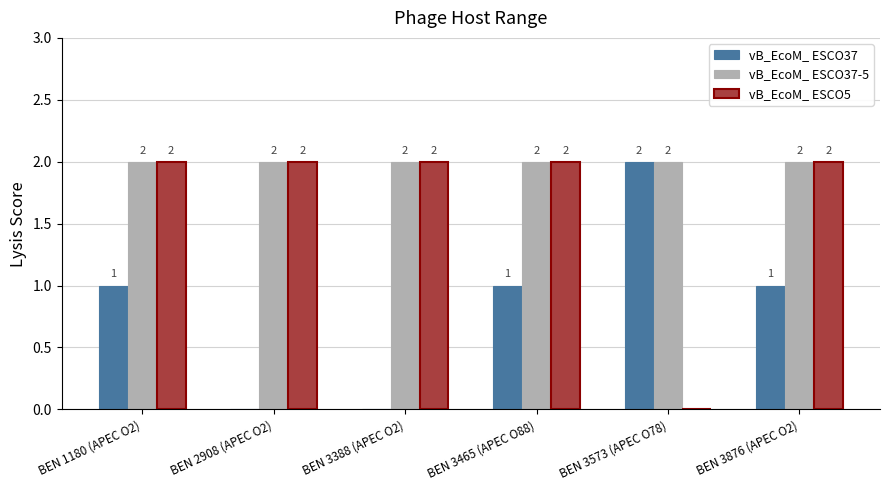

What is the sum of all vB_EcoM_ ESCO37 values?

5